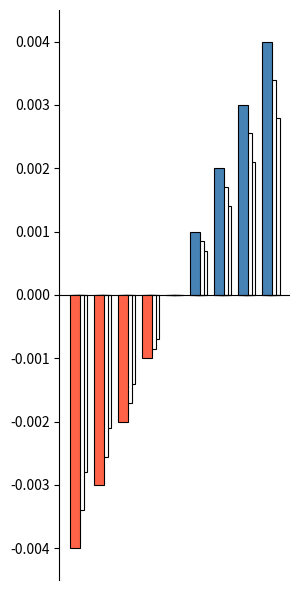

The Negative series shows -0.0 at 3. True or false?

False